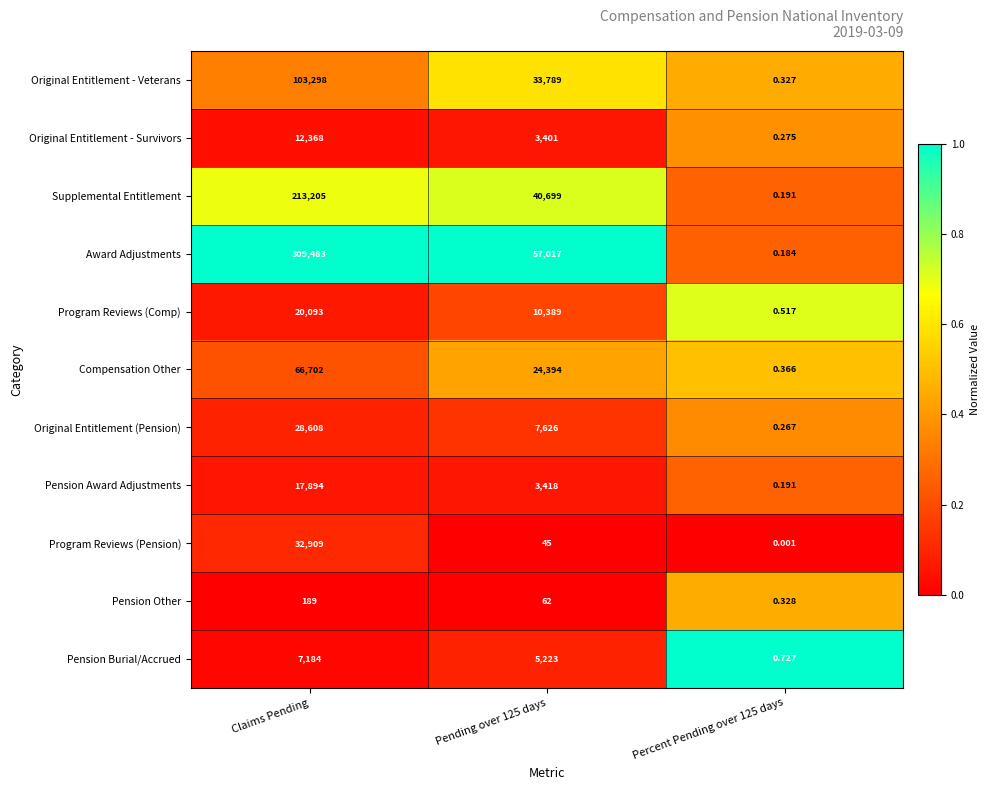

What is the total value across all series at Claims Pending?

811933.0